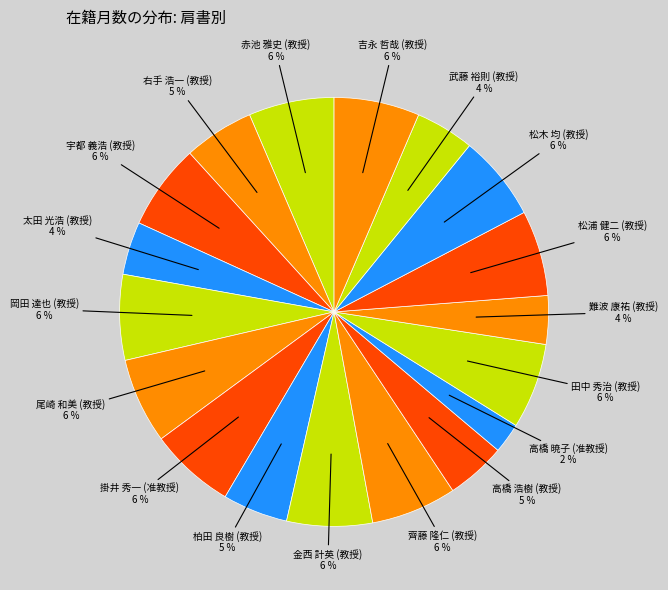

Which slice is the smallest?

高橋 暁子 (准教授)